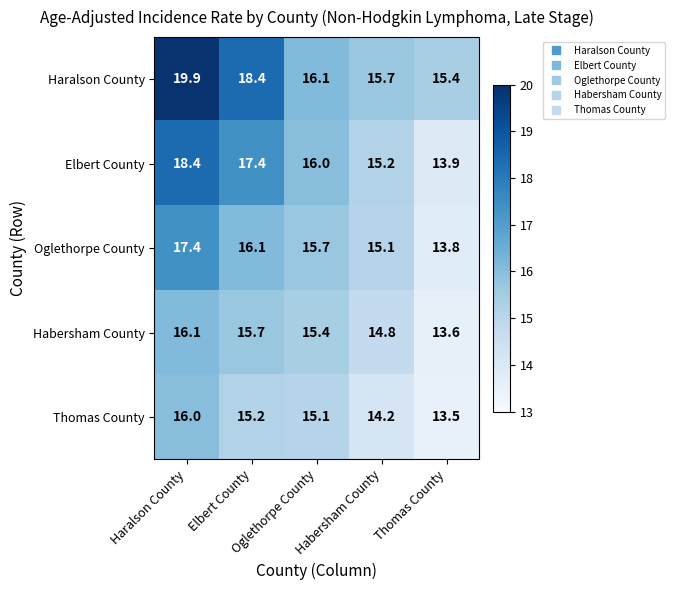

At how many categories does at least one series exceed 16?

3